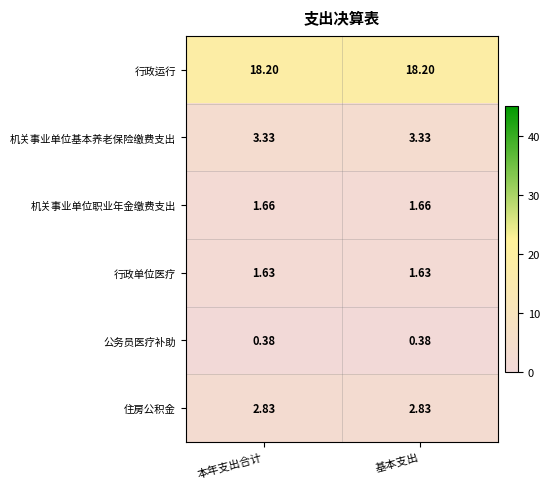

List the series in order of their peak value, highest first.

行政运行, 机关事业单位基本养老保险缴费支出, 住房公积金, 机关事业单位职业年金缴费支出, 行政单位医疗, 公务员医疗补助